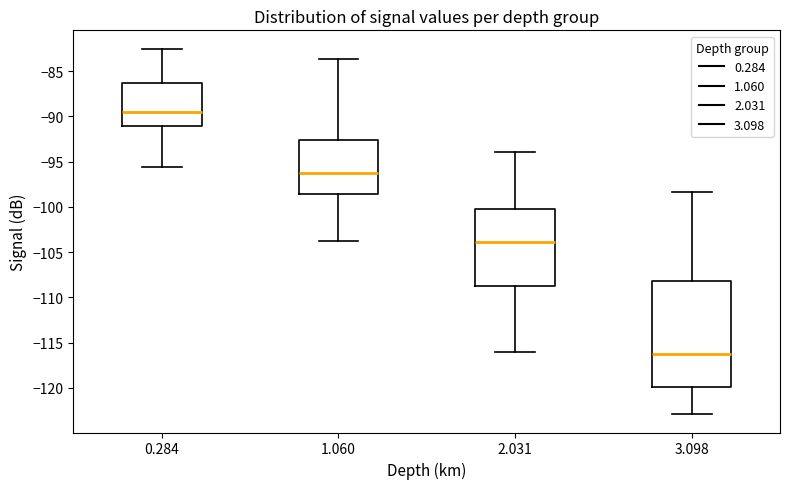

Comparing the boxes themselves (not the whiskers), which one is the tallest?

3.098